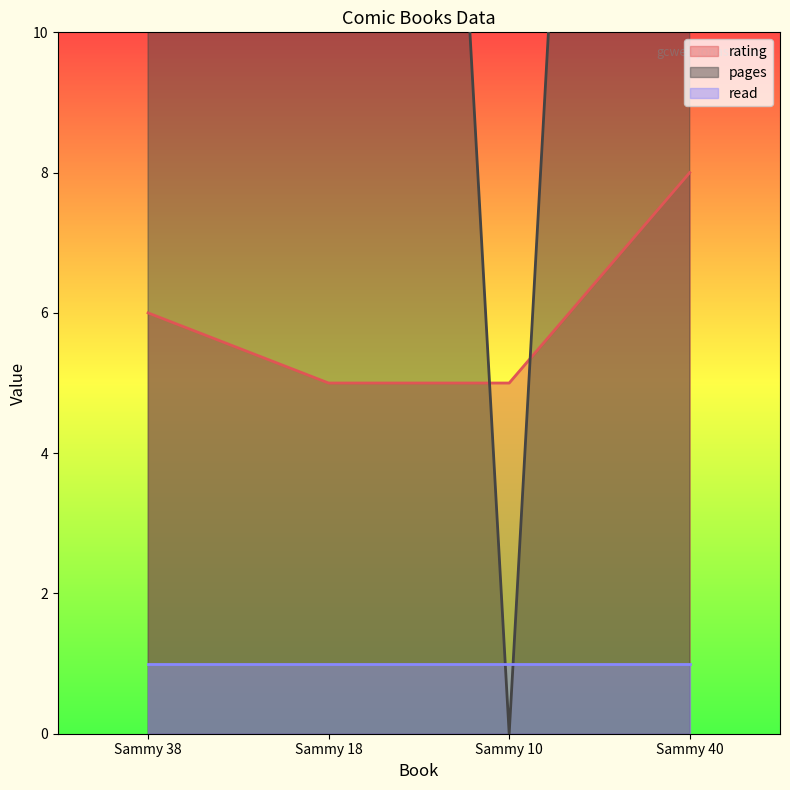

How many data points in rating are above 6?

1